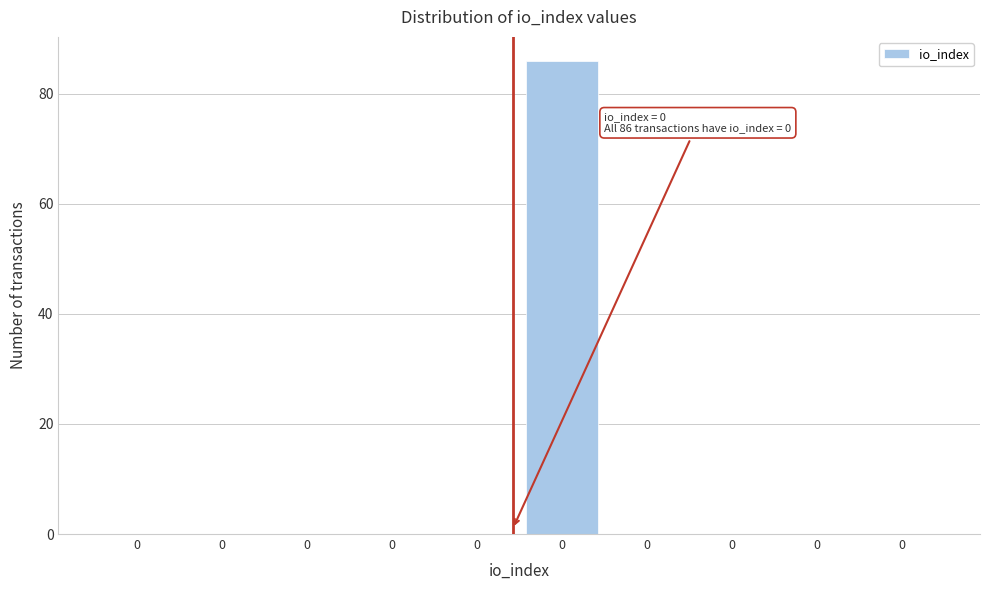

How many categories are shown in the chart?

10